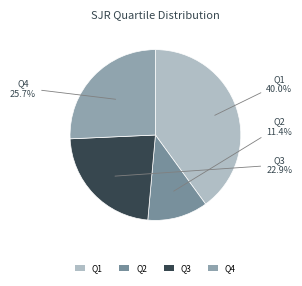

Count the number of slices in the pie.

4